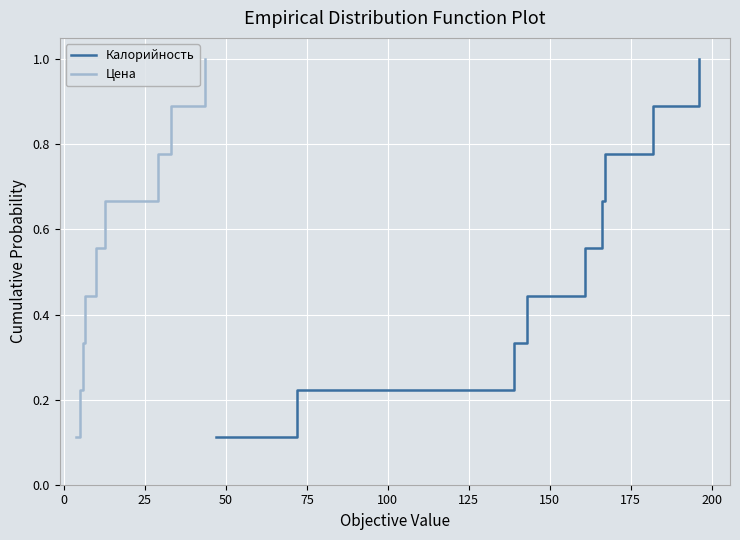

List the series in order of their peak value, highest first.

Калорийность, Цена